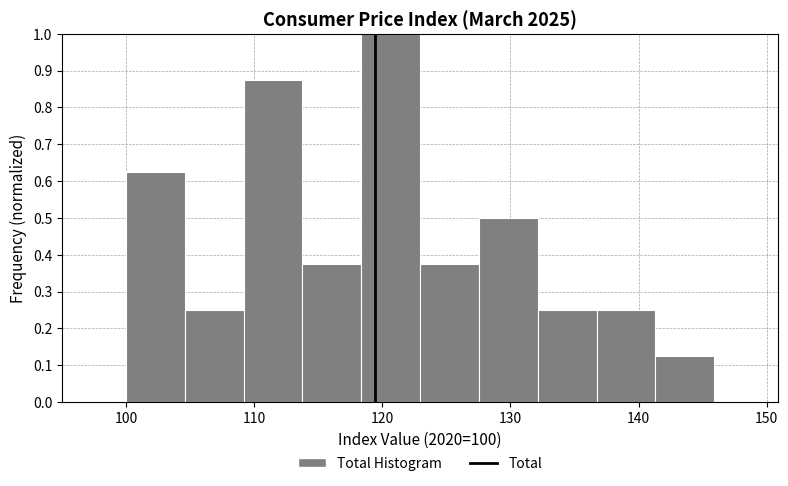

Reading left to right, transcribe this chart: for each bar, give the range it covers on the x-axis and its height. Neither the bar edges nor the heights are printed on the chart, so give them approximately, as read against the axes.

100 to 105: 0.63
105 to 109: 0.25
109 to 114: 0.88
114 to 118: 0.38
118 to 123: 1.00
123 to 128: 0.38
128 to 132: 0.50
132 to 137: 0.25
137 to 141: 0.25
141 to 146: 0.13